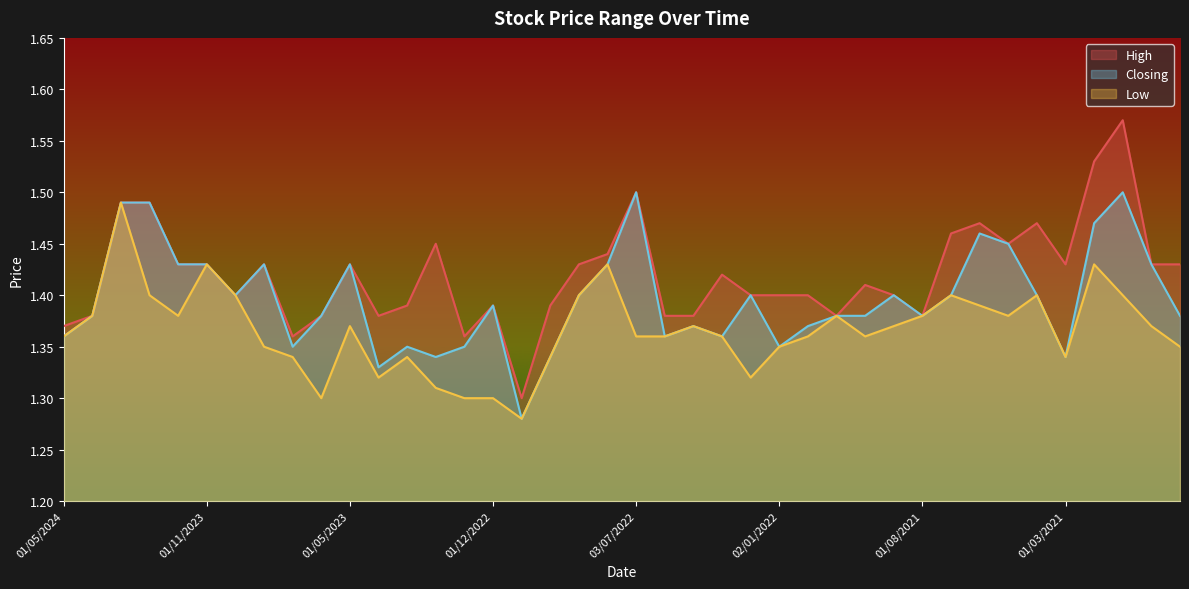

True or false: Low has more than 0 points higher than both neighbors.

True